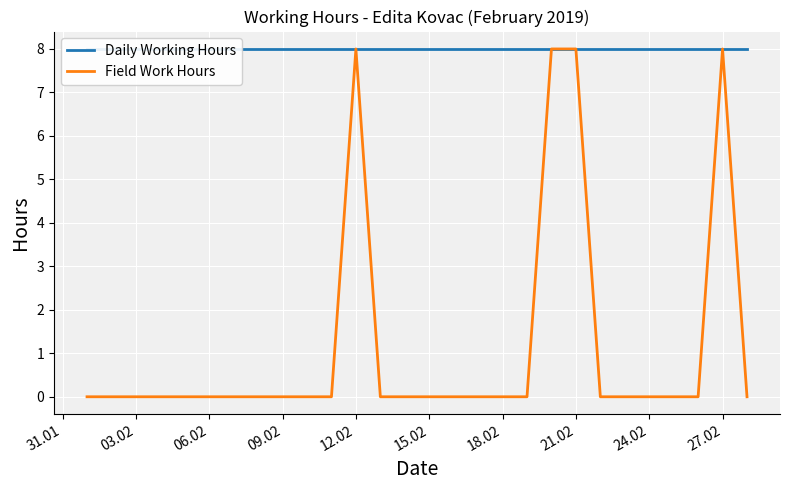

How many lines are shown in the chart?

2